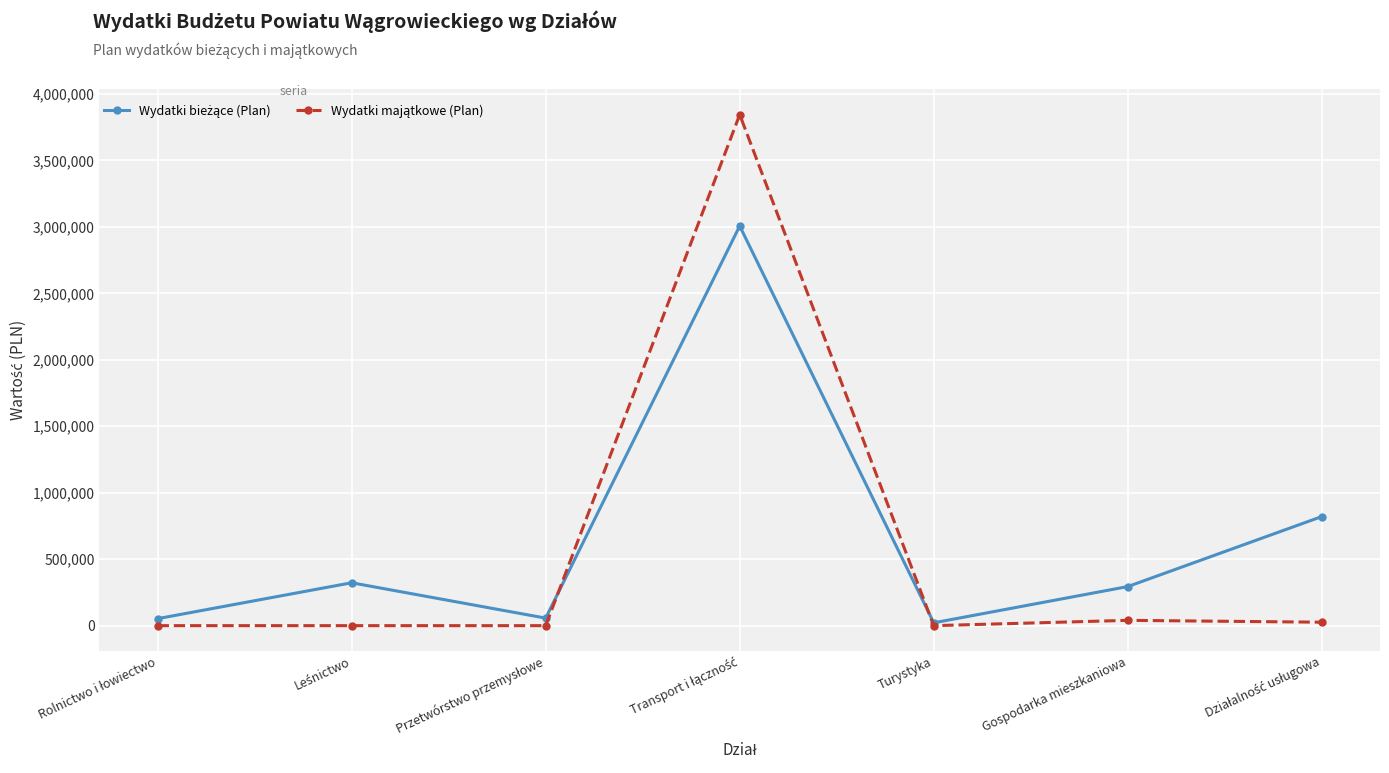

What is the maximum value shown in the chart?

3845000